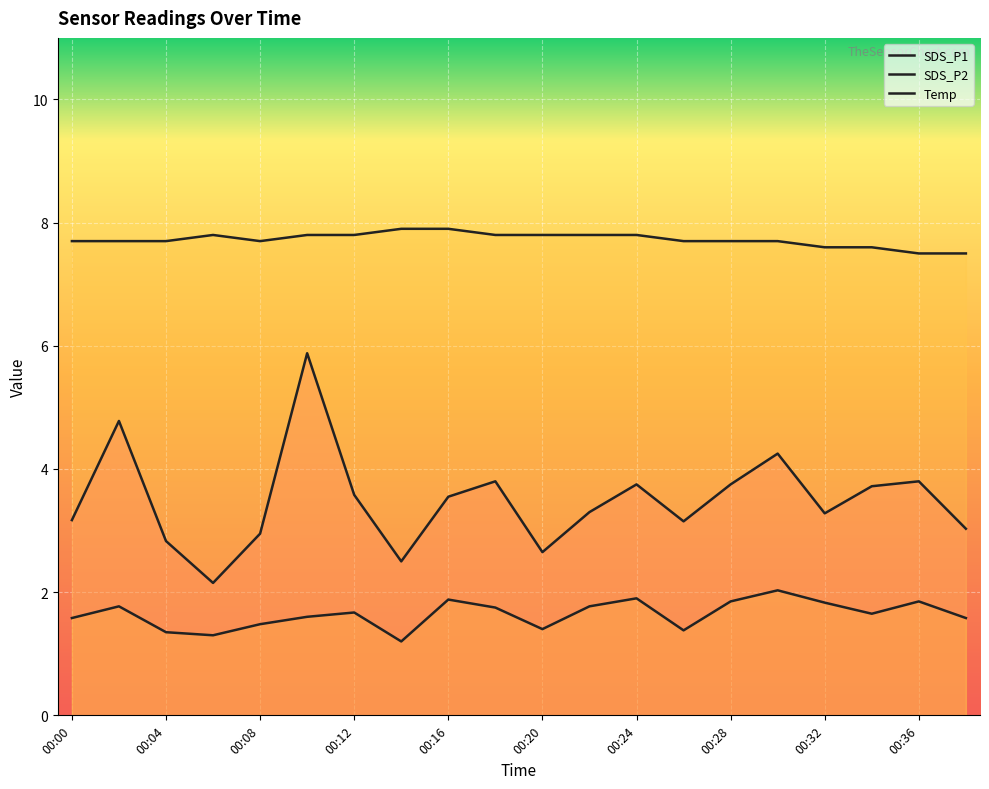

Is the value of SDS_P1 at 00:04 greater than the value of Temp at 00:10?

No